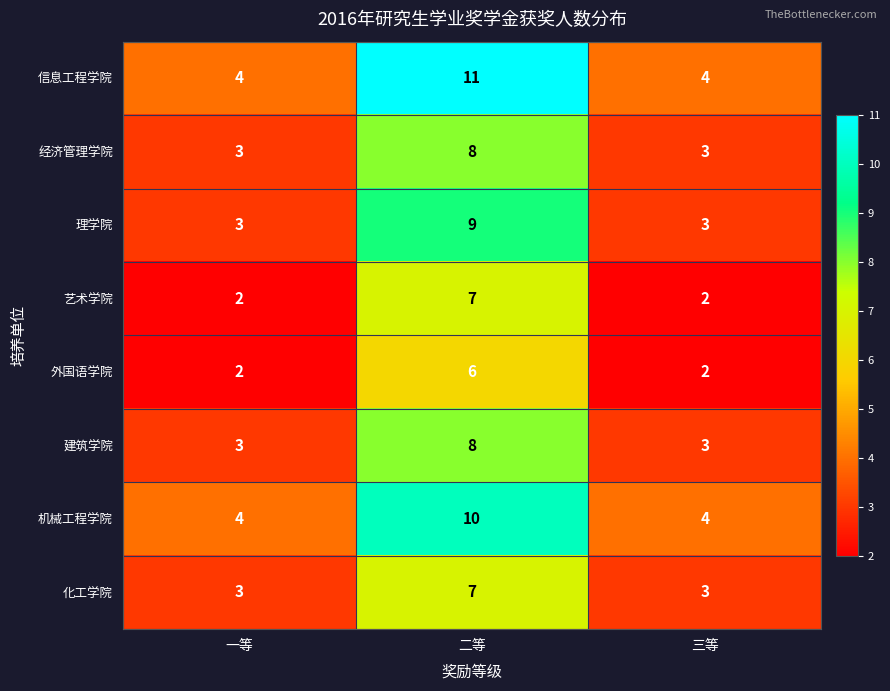

The value of 信息工程学院 at 一等 is 1. True or false?

False